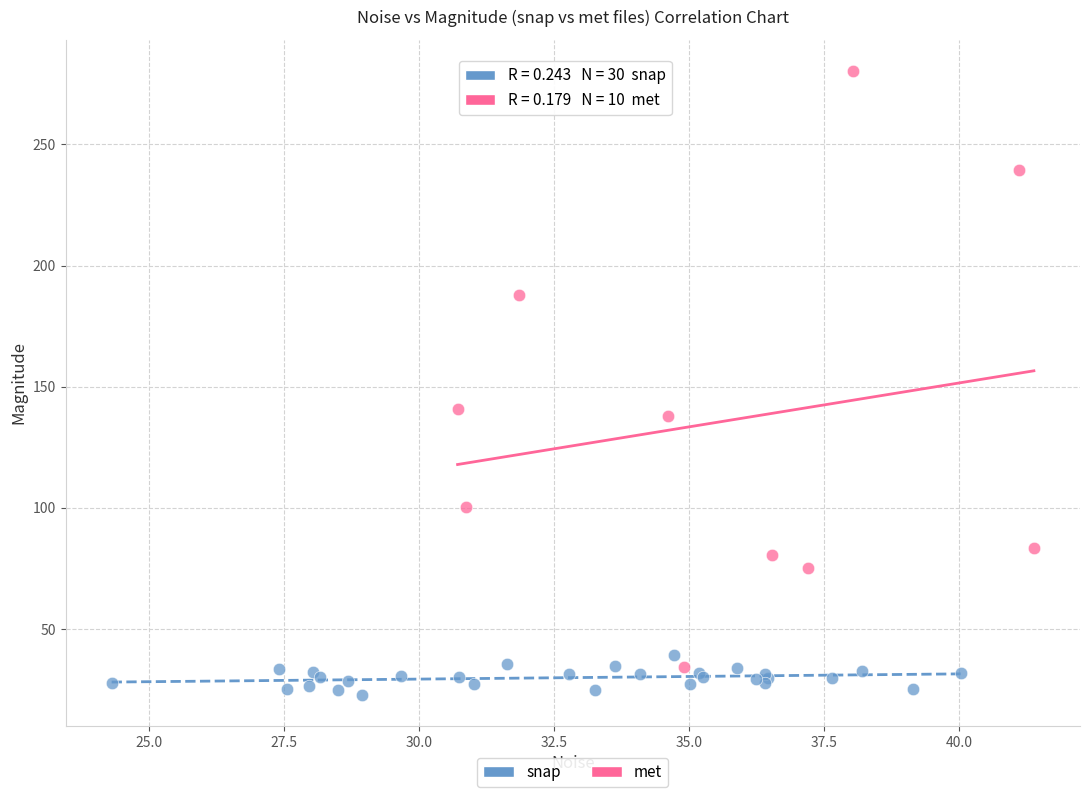

Which series reaches the minimum Y coordinate?

snap